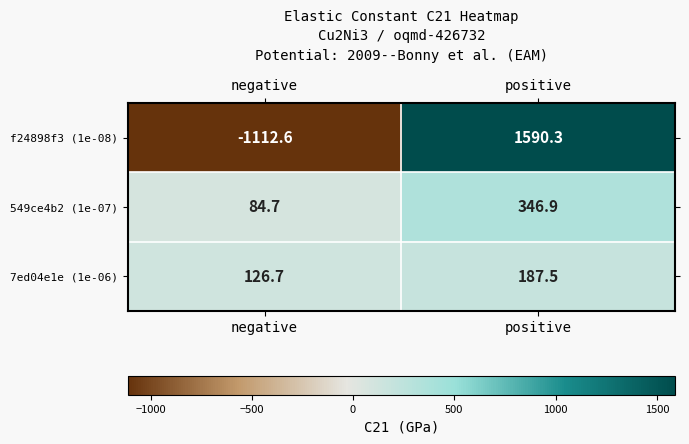

What is the greatest value displayed?

1590.3